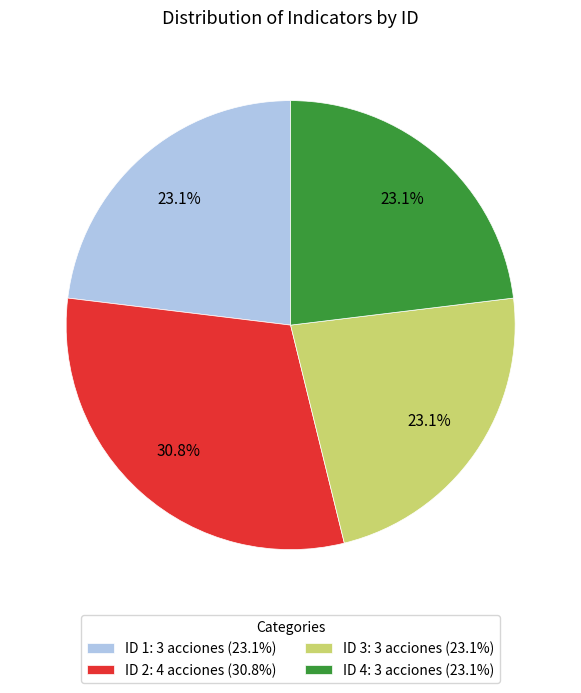

What is the largest slice in the pie chart?

ID 2: 4 acciones (30.8%)